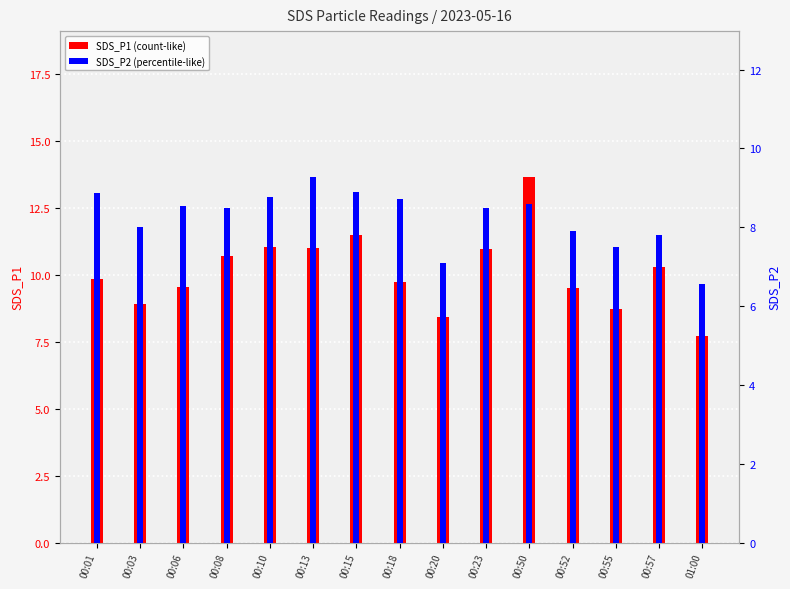

What is the difference between the maximum and minimum values in the SDS_P2 series?

2.7